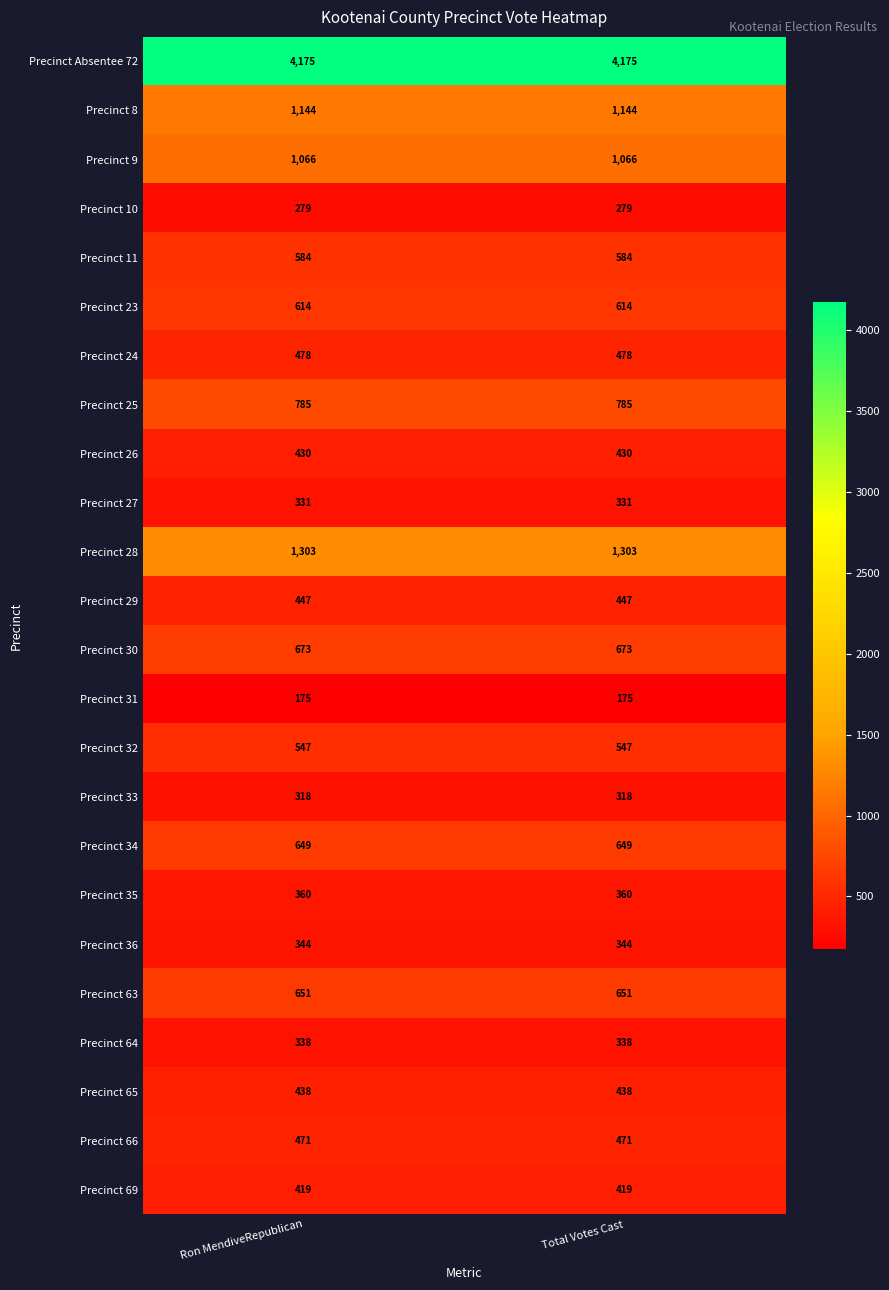

What is the spread (max minus min) of values at Total Votes Cast?

4000